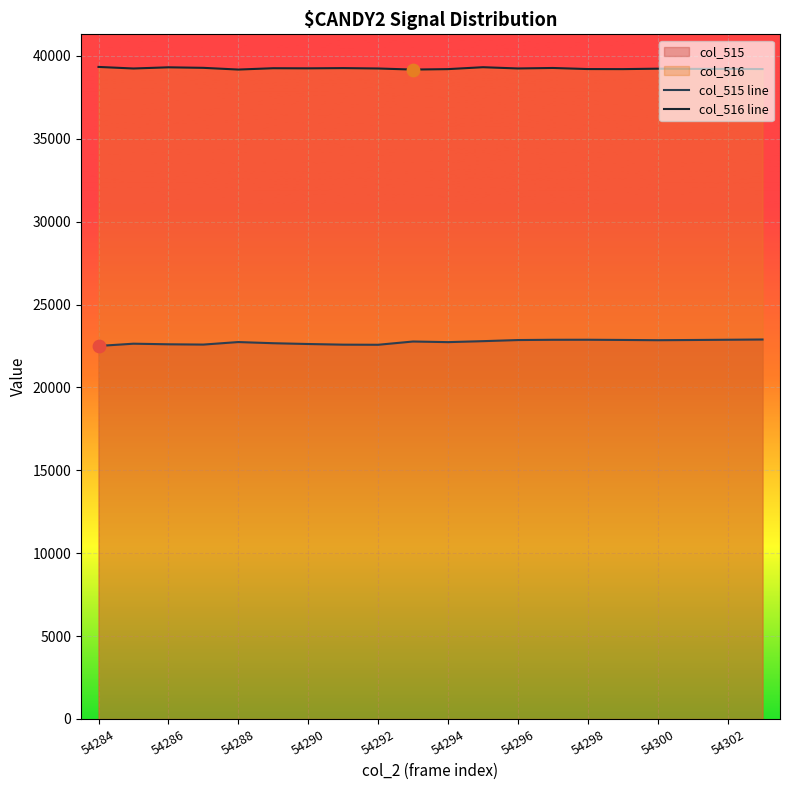

At which category is the sum across all series the highest?

13